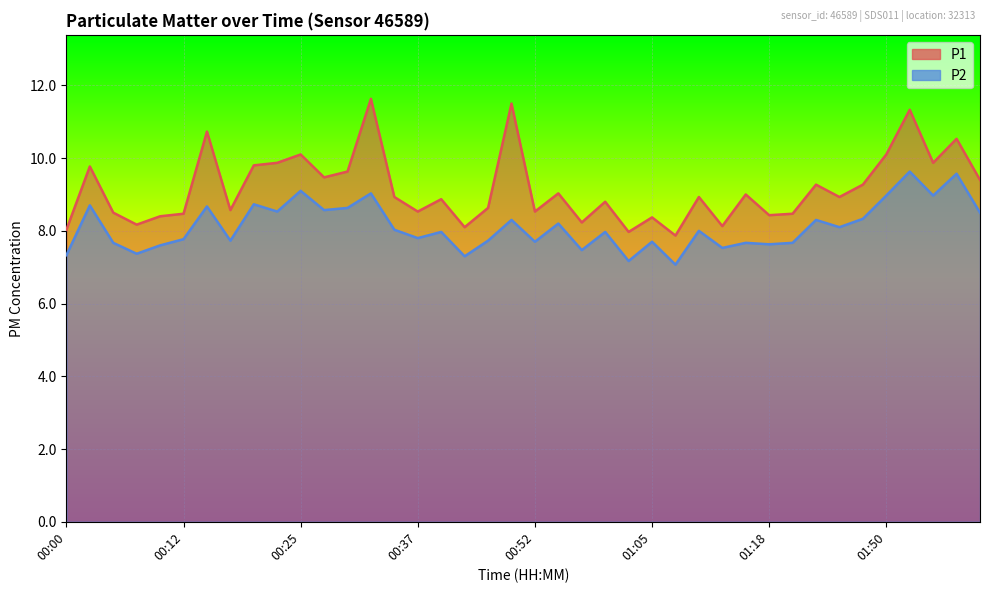

Which series has the largest range (max minus min)?

P1